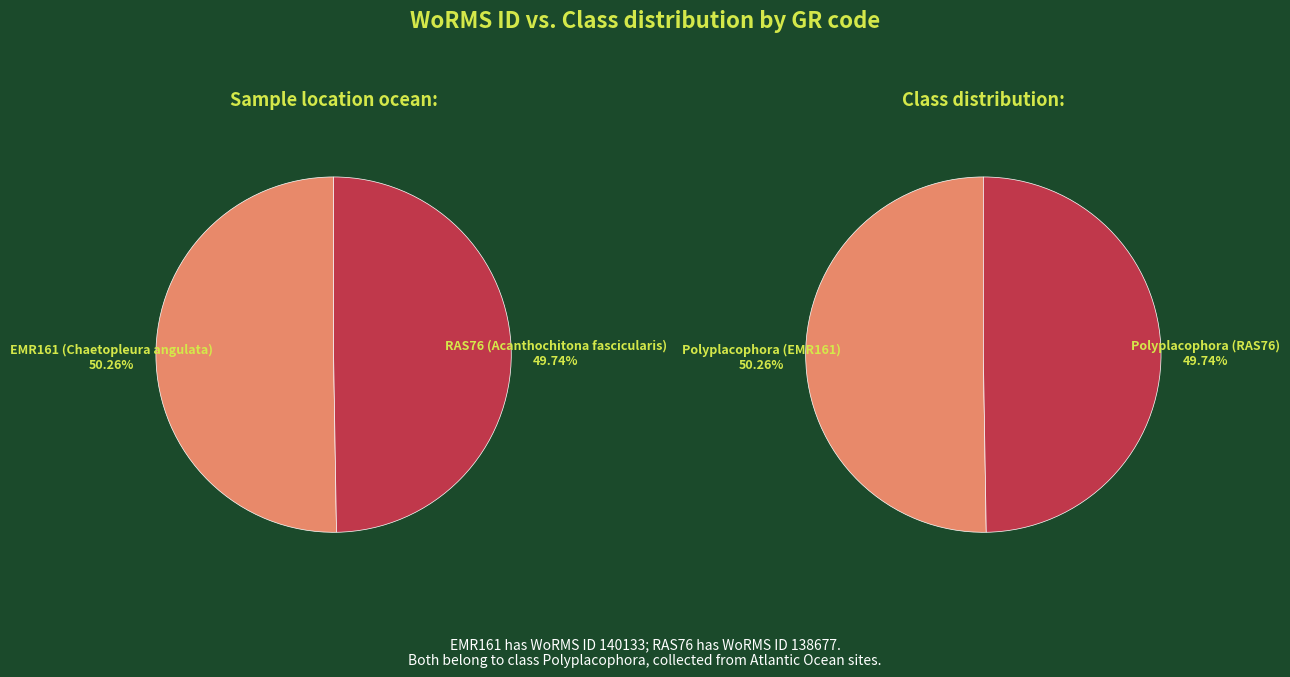

Which slice is the smallest?

RAS76 (Acanthochitona fascicularis)